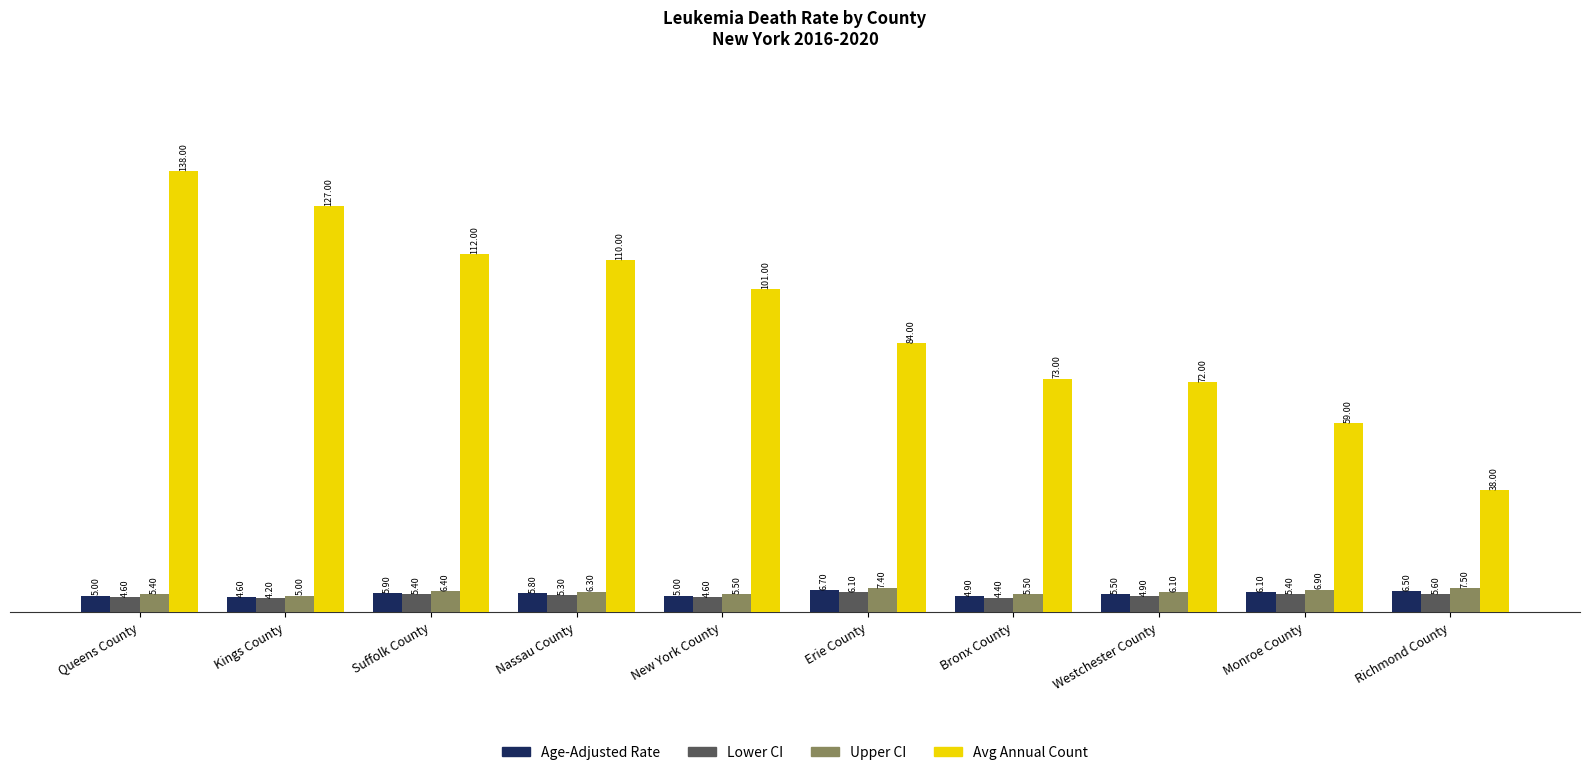

Read the Upper CI value at Monroe County.

6.9